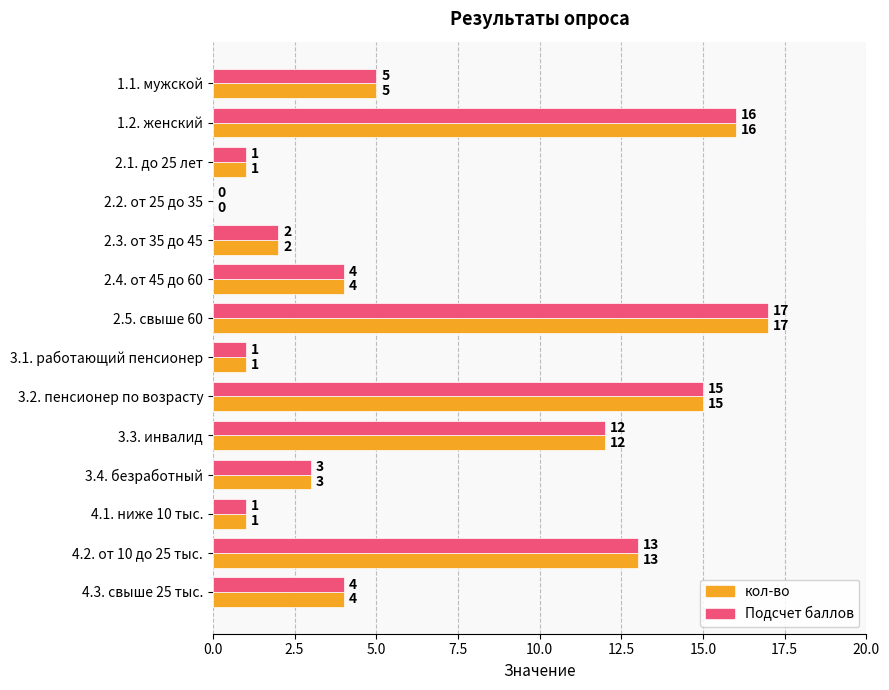

What is the total value across all series at 2.4. от 45 до 60?

8